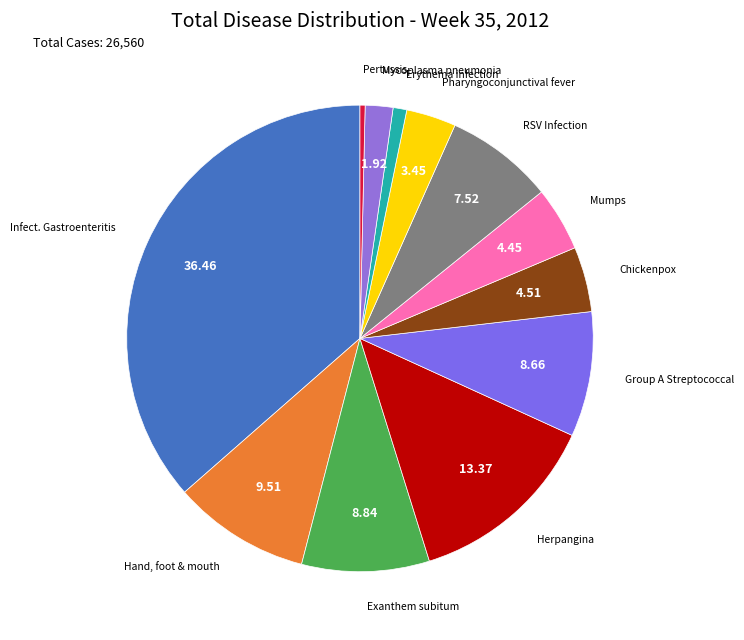

Count the number of slices in the pie.

12